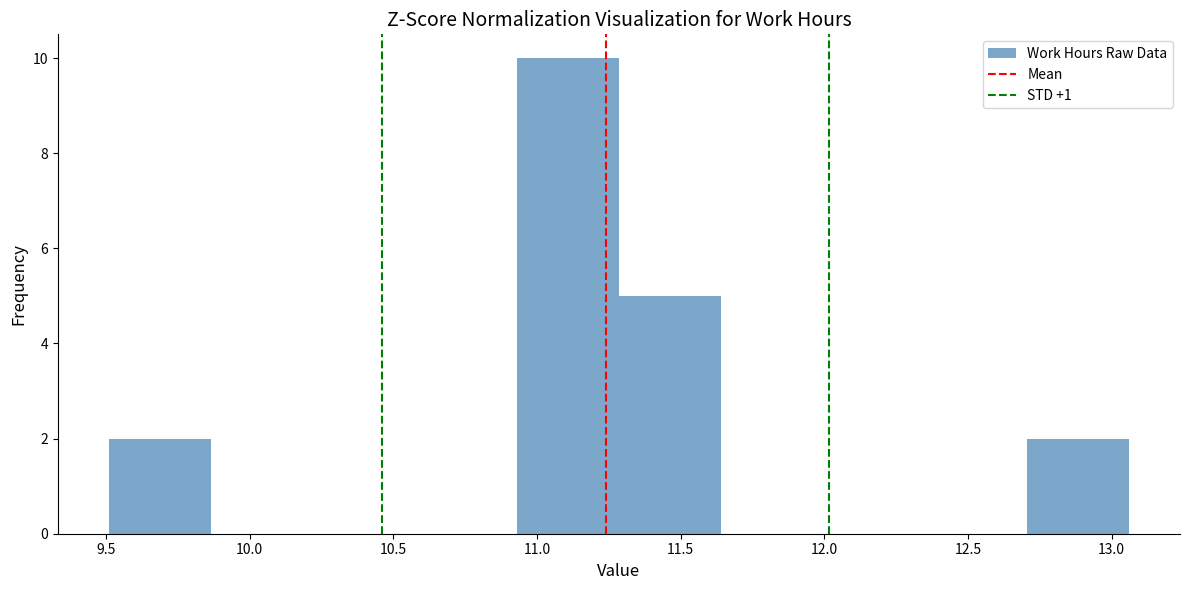

Reading left to right, list every bar in this chart as the range it spans on the x-axis followed by its height. Neither the bar edges nor the heights are printed on the chart, so give them approximately, as read against the axes.

9.510 to 9.865: 2
9.865 to 10.220: 0
10.220 to 10.575: 0
10.575 to 10.930: 0
10.930 to 11.285: 10
11.285 to 11.640: 5
11.640 to 11.995: 0
11.995 to 12.350: 0
12.350 to 12.705: 0
12.705 to 13.060: 2